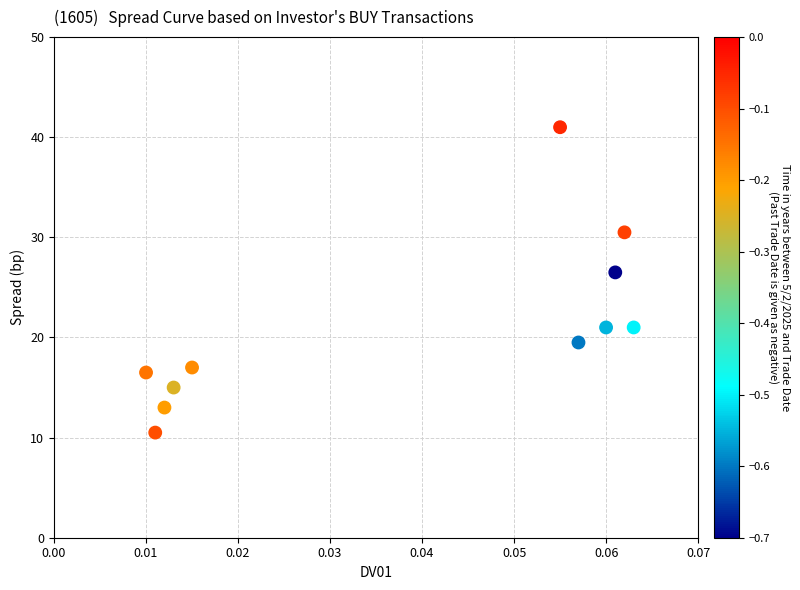

What is the range of Y values (max minus min)?

30.5